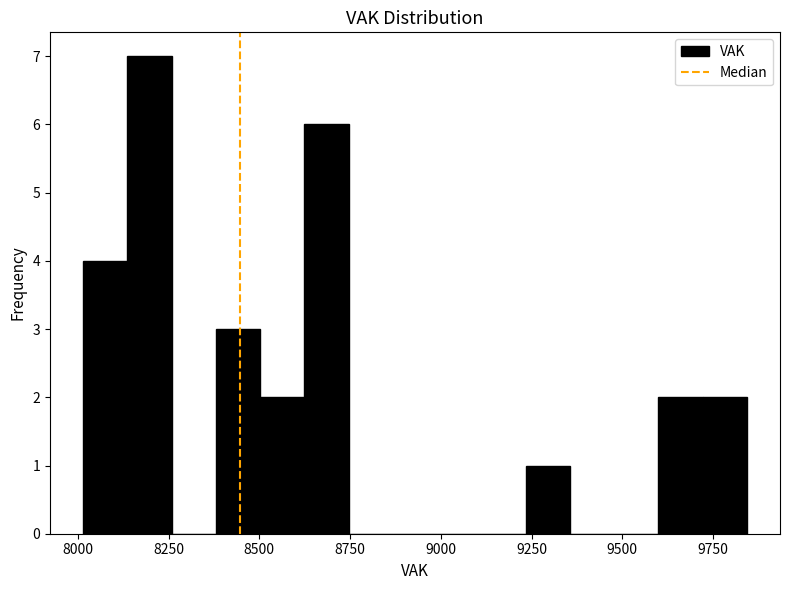

Read against the x-axis, roughly where is the centre of the tallest bar?

8200